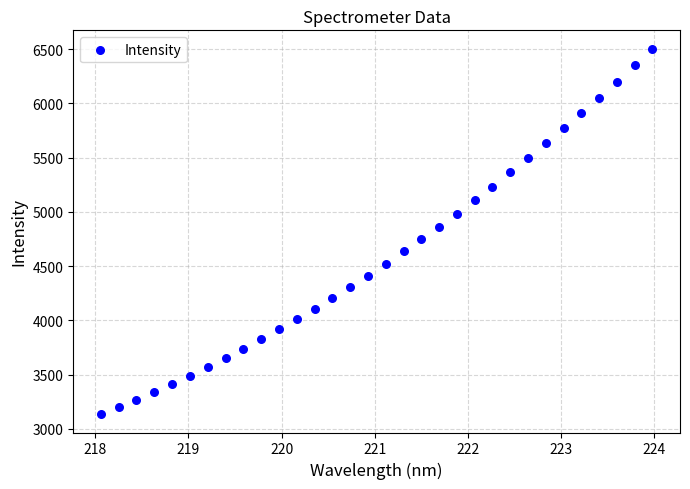

What is the range of Y values (max minus min)?

3369.4